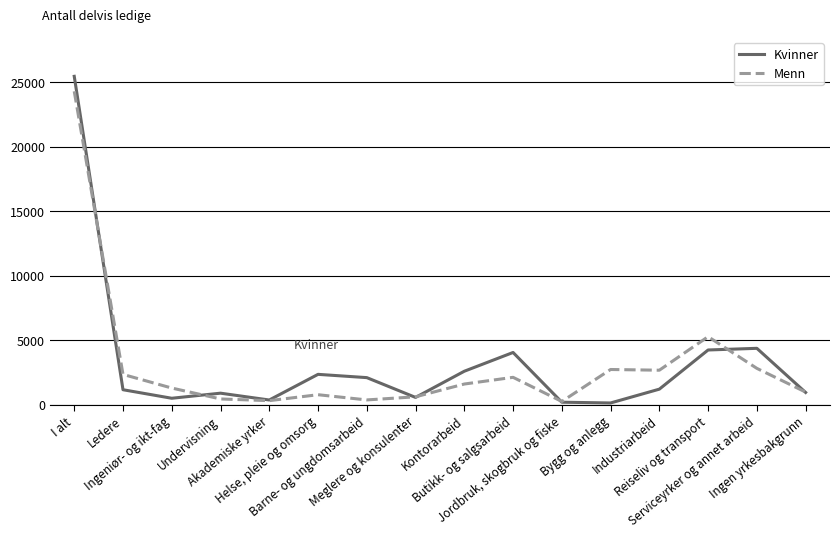

What is the difference between the maximum and minimum values in the Menn series?

24049